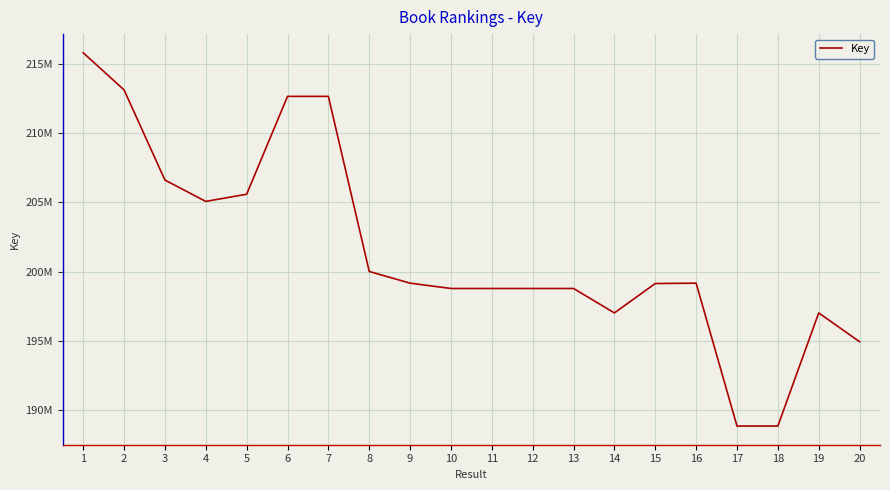

Which has a higher value, 15 or 6?

6